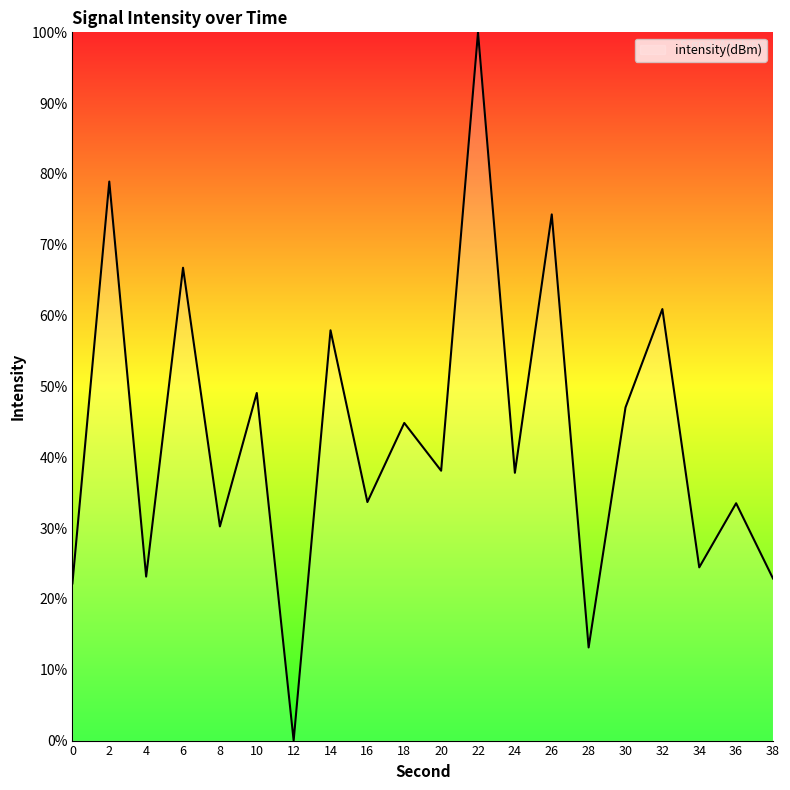

What is the difference between the second highest and minimum values?

78.9